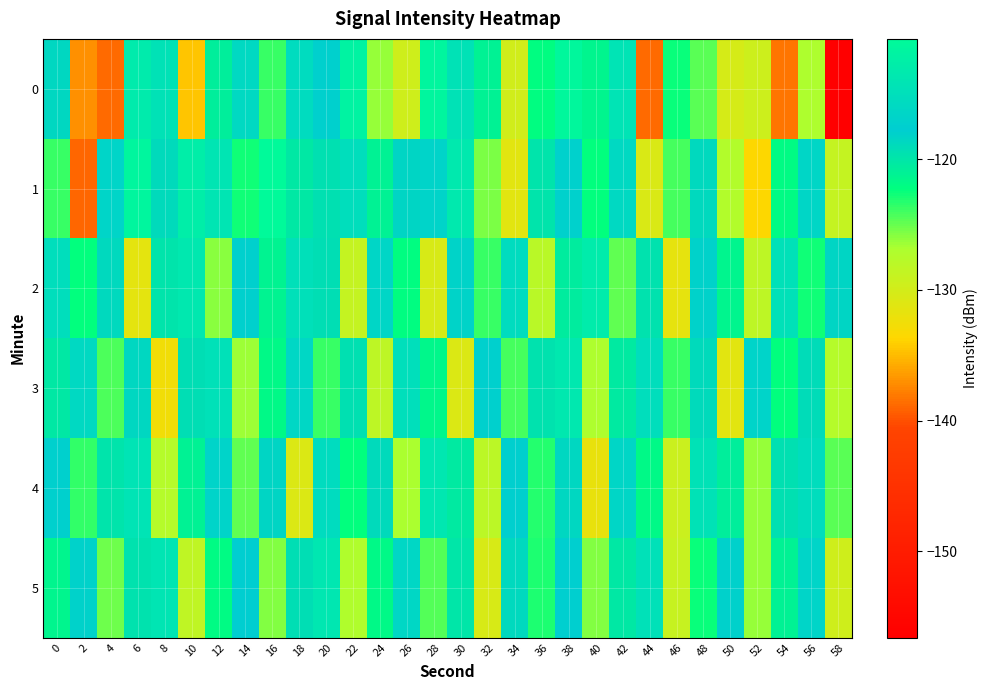

Reading left to right, transcribe all the data shown in this chart.

0: 0=-118.5	2=-136.9	4=-138.8	6=-113.1	8=-114.4	10=-134.4	12=-120.8	14=-115.8	16=-123.8	18=-115.5	20=-117.4	22=-112.0	24=-126.3	26=-129.6	28=-111.3	30=-114.5	32=-121.2	34=-129.8	36=-122.1	38=-111.2	40=-121.4	42=-114.3	44=-138.7	46=-122.6	48=-124.7	50=-130.1	52=-129.5	54=-138.2	56=-126.9	58=-156.6
1: 0=-123.8	2=-138.9	4=-116.6	6=-111.4	8=-119.0	10=-112.6	12=-114.0	14=-122.8	16=-110.8	18=-120.1	20=-119.5	22=-115.2	24=-121.0	26=-118.3	28=-116.7	30=-113.4	32=-125.6	34=-131.2	36=-119.8	38=-117.1	40=-122.4	42=-115.9	44=-130.5	46=-124.1	48=-118.7	50=-127.3	52=-133.6	54=-121.9	56=-116.4	58=-128.8
2: 0=-115.2	2=-122.3	4=-118.7	6=-131.4	8=-119.8	10=-113.6	12=-125.9	14=-117.4	16=-121.2	18=-114.8	20=-119.3	22=-128.7	24=-116.5	26=-122.1	28=-130.4	30=-118.2	32=-123.7	34=-115.6	36=-127.9	38=-120.5	40=-113.1	42=-124.8	44=-119.6	46=-131.7	48=-116.9	50=-121.5	52=-128.3	54=-114.7	56=-122.6	58=-118.4
3: 0=-120.1	2=-115.8	4=-124.3	6=-118.6	8=-132.5	10=-119.2	12=-114.7	14=-126.4	16=-121.8	18=-116.3	20=-123.7	22=-119.5	24=-128.2	26=-114.9	28=-121.6	30=-130.8	32=-117.4	34=-124.2	36=-119.7	38=-113.5	40=-126.9	42=-120.3	44=-115.1	46=-123.8	48=-118.9	50=-131.2	52=-116.7	54=-122.4	56=-119.1	58=-127.6
4: 0=-117.3	2=-123.6	4=-119.8	6=-114.2	8=-127.5	10=-121.1	12=-116.8	14=-124.9	16=-118.4	18=-130.7	20=-115.6	22=-122.3	24=-119.0	26=-126.8	28=-113.7	30=-120.4	32=-128.1	34=-117.9	36=-123.2	38=-118.6	40=-131.9	42=-116.4	44=-121.7	46=-129.3	48=-114.5	50=-120.8	52=-126.2	54=-119.4	56=-115.3	58=-124.6
5: 0=-121.4	2=-116.9	4=-125.2	6=-119.7	8=-114.1	10=-128.4	12=-122.0	14=-117.6	16=-125.8	18=-119.3	20=-113.8	22=-127.1	24=-121.7	26=-116.2	28=-124.5	30=-120.0	32=-130.3	34=-118.8	36=-123.1	38=-117.5	40=-125.7	42=-120.2	44=-114.6	46=-128.9	48=-122.5	50=-118.0	52=-126.3	54=-121.1	56=-116.6	58=-129.7